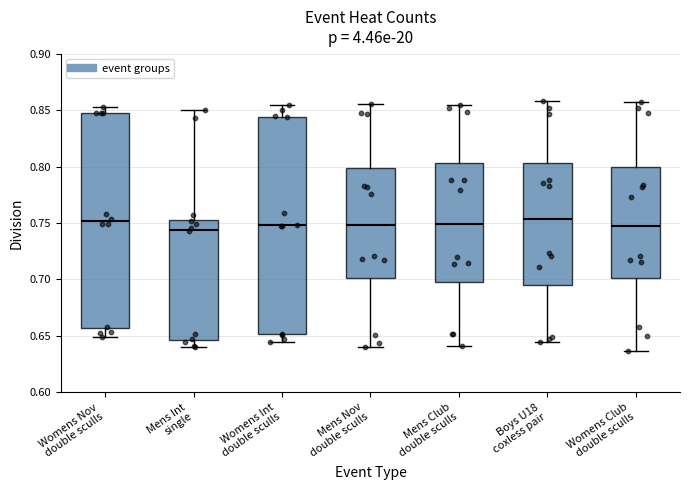

Reading left to right, transcribe this box plot: for each box, give where its median line is, the range the box spans, and where its two whiskers end, as read against the y-axis. The values are not printed on the chart, so give them approximately, as read against the axis.

Womens Nov double sculls: median 0.750, box 0.655 to 0.850, whiskers 0.650 to 0.855
Mens Int single: median 0.745, box 0.645 to 0.755, whiskers 0.640 to 0.850
Womens Int double sculls: median 0.750, box 0.650 to 0.845, whiskers 0.645 to 0.855
Mens Nov double sculls: median 0.750, box 0.700 to 0.800, whiskers 0.640 to 0.855
Mens Club double sculls: median 0.750, box 0.700 to 0.805, whiskers 0.640 to 0.855
Boys U18 coxless pair: median 0.755, box 0.695 to 0.805, whiskers 0.645 to 0.860
Womens Club double sculls: median 0.745, box 0.700 to 0.800, whiskers 0.635 to 0.855